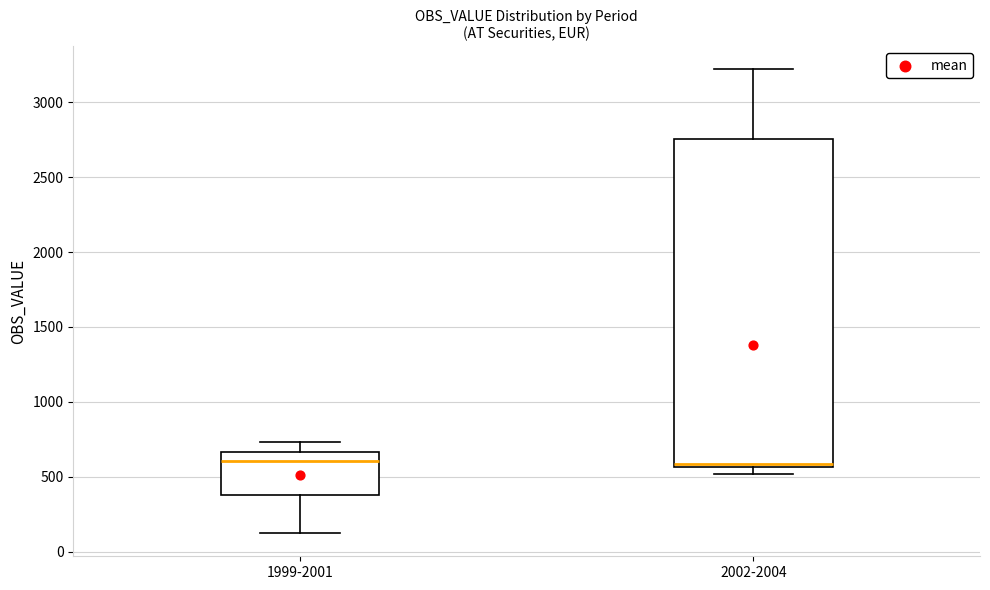

Where is the lower edge of the box for 2002-2004 on the y-axis? The values are not printed on the chart, so give them approximately, as read against the axis.

550